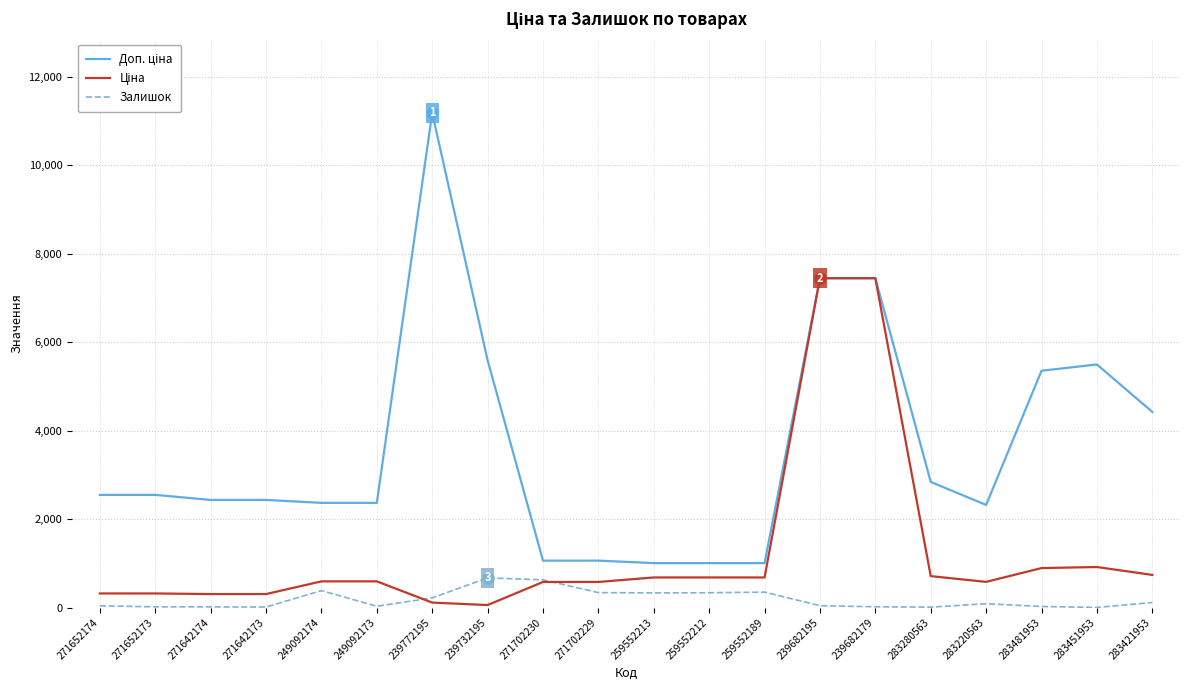

What is the difference between the Залишок values at 271642173 and 239682179?

6.0